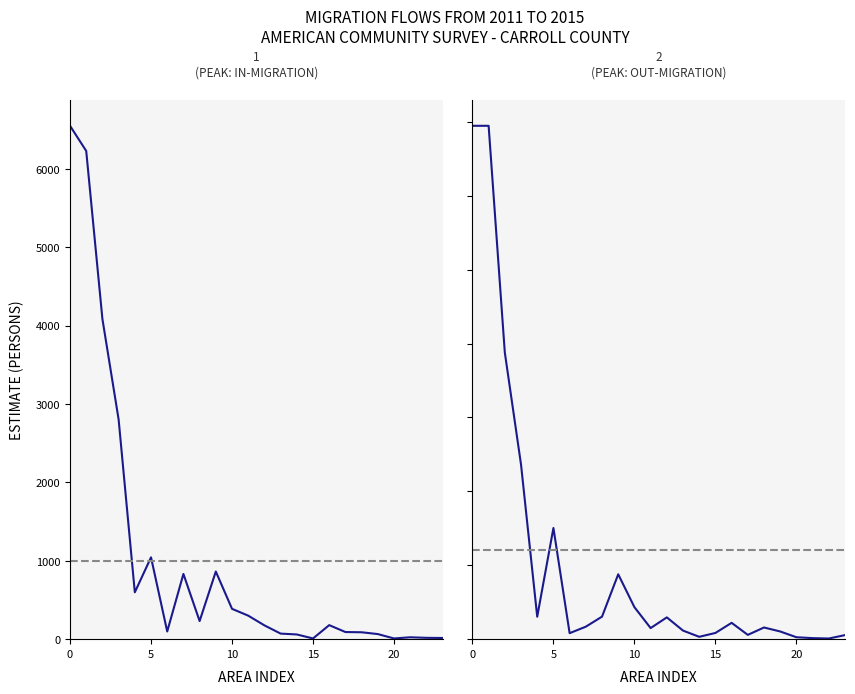

What value does the In-Migration Estimate series have at 8, to the nearest 100?

200